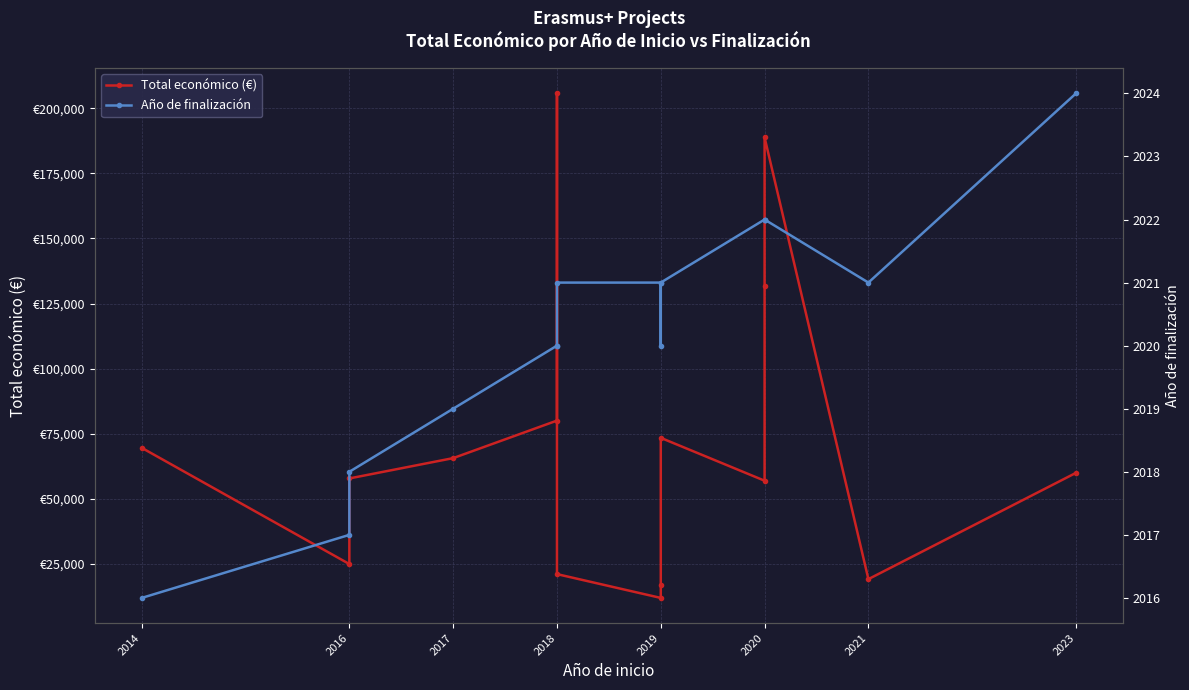

At which category is the sum across all series the highest?

2018